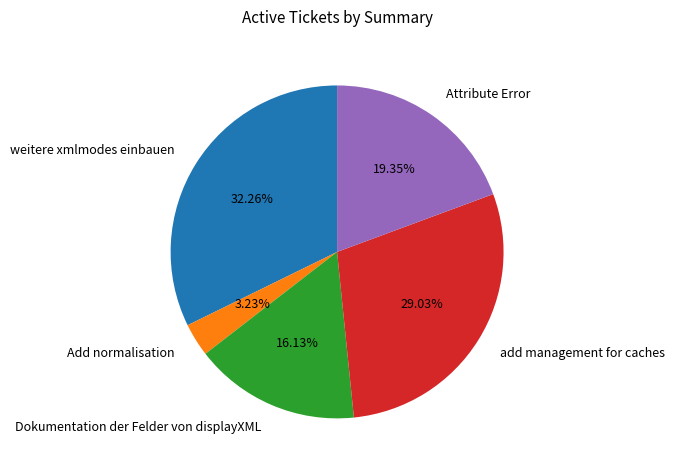

To the nearest percent, what percentage of the pie is add management for caches?

29%